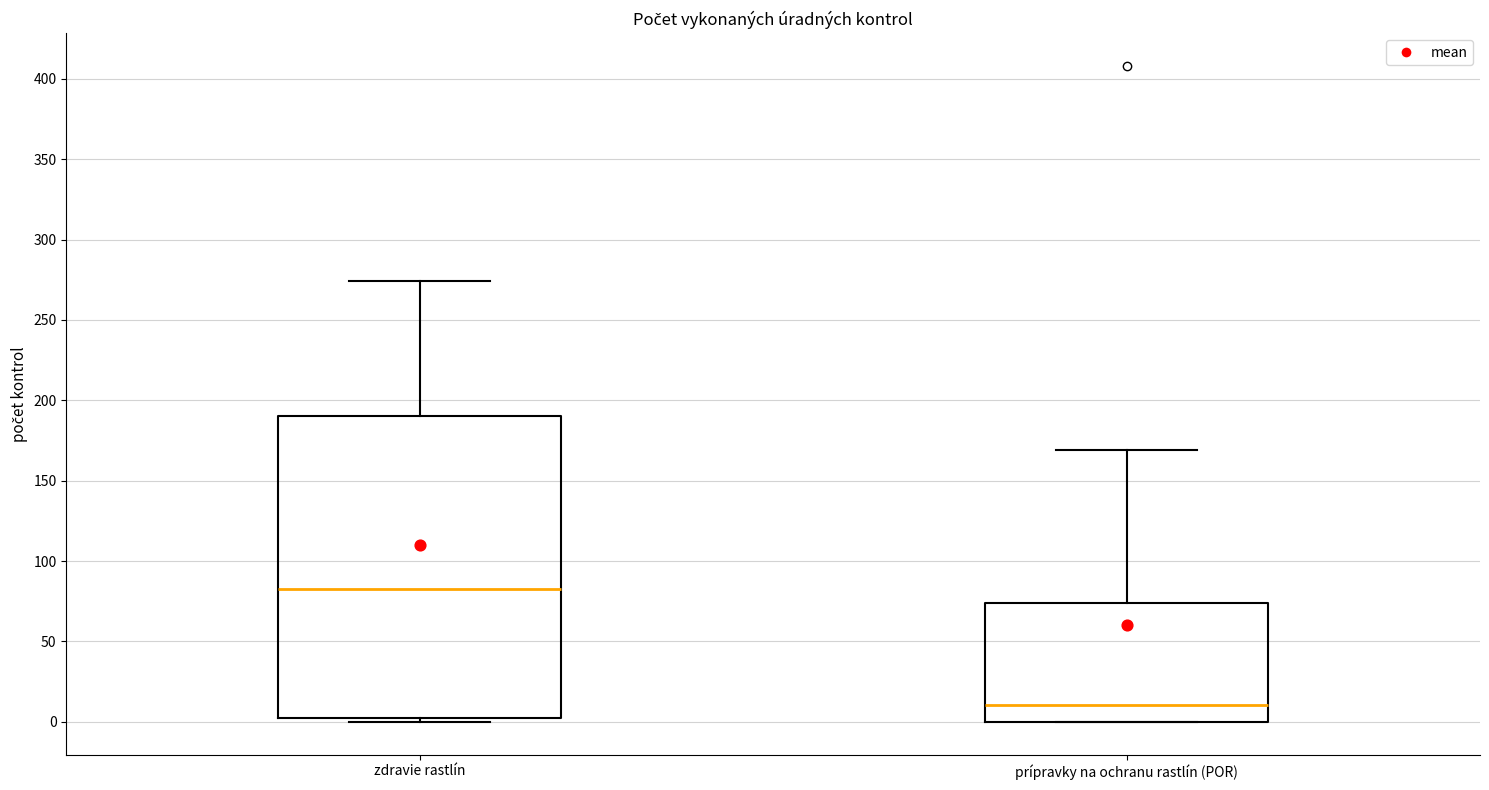

Reading left to right, read every box against the y-axis: the position of its median line, the range the box covers, and the ends of its whiskers. The values are not printed on the chart, so give them approximately, as read against the axis.

zdravie rastlín: median 85, box 0 to 190, whiskers 0 (just below the box's lower edge) to 275
prípravky na ochranu rastlín (POR): median 10, box 0 to 75, whiskers 0 to 170